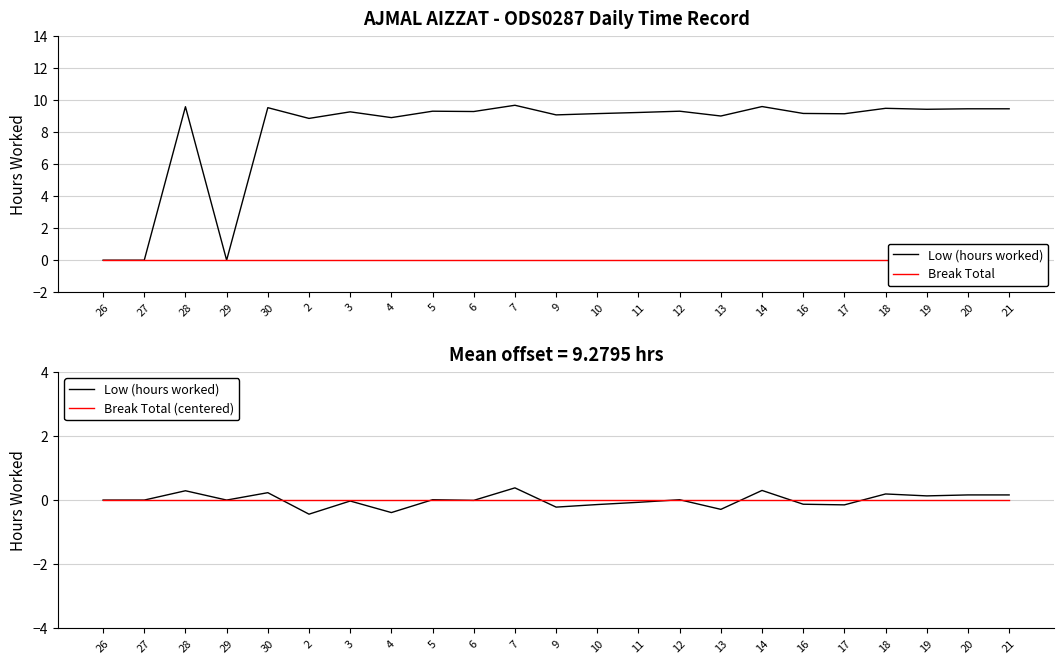

At which category does the chart reach its minimum across all series?

2